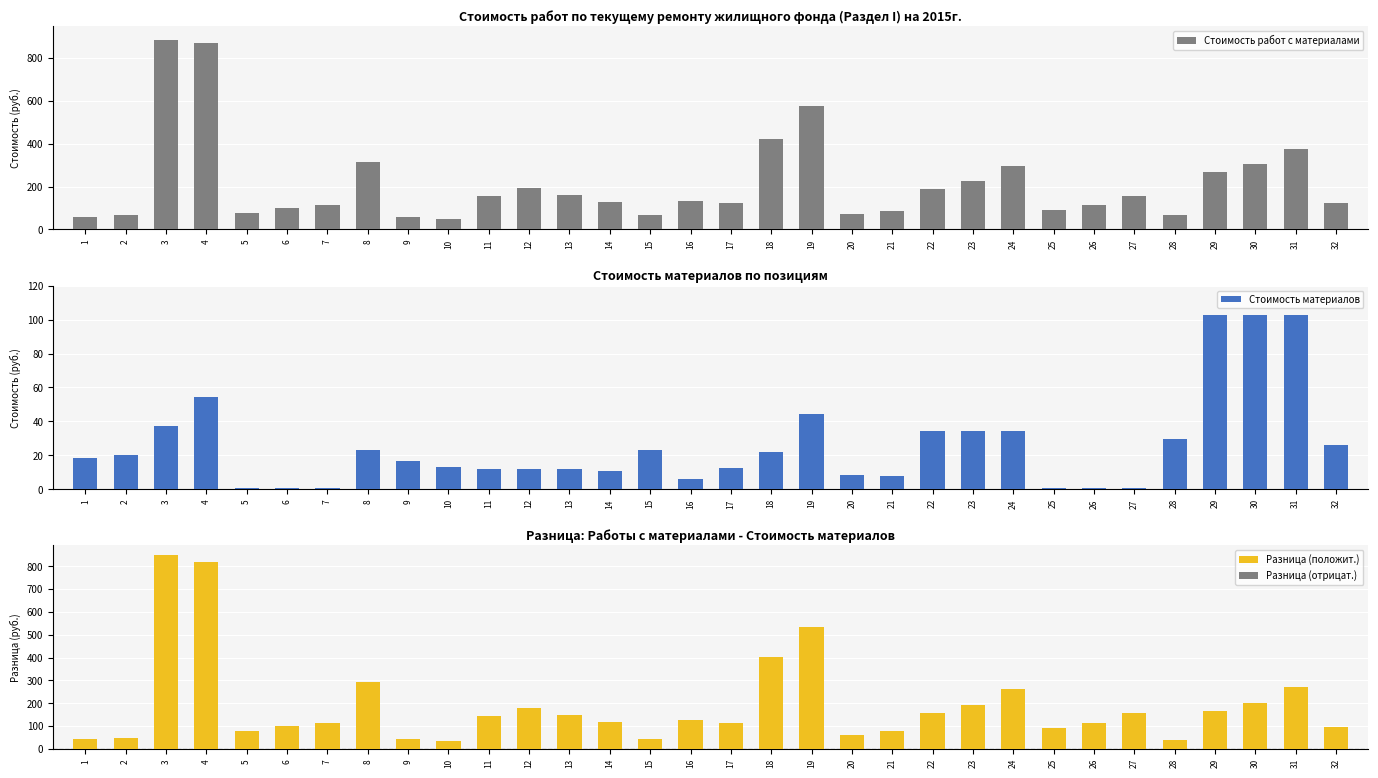

Reading left to right, list all the values displayed in this chart.

Стоимость работ с материалами: 59.8	69.1	886.6	872.3	77.4	98.9	115.7	314.2	60.0	48.2	157.1	192.9	159.5	129.6	65.7	132.8	125.0	423.1	577.9	70.3	85.0	190.3	226.3	296.0	93.0	114.6	157.7	67.0	269.9	305.9	375.6	123.5
Стоимость материалов: 18.2	20.0	37.4	54.5	0.6	0.6	0.6	22.9	16.5	13.3	11.9	11.9	11.9	10.7	22.9	6.2	12.5	21.8	44.2	8.3	7.6	34.3	34.3	34.3	0.5	0.5	0.5	29.4	102.8	102.8	102.8	26.2
Разница (положит.): 41.5	49.1	849.2	817.8	76.8	98.3	115.1	291.3	43.5	34.8	145.2	181.0	147.6	118.9	42.8	126.5	112.4	401.3	533.7	62.0	77.4	156.0	192.0	261.7	92.6	114.1	157.2	37.6	167.1	203.1	272.8	97.3
Разница (отрицат.): 0.0	0.0	0.0	0.0	0.0	0.0	0.0	0.0	0.0	0.0	0.0	0.0	0.0	0.0	0.0	0.0	0.0	0.0	0.0	0.0	0.0	0.0	0.0	0.0	0.0	0.0	0.0	0.0	0.0	0.0	0.0	0.0